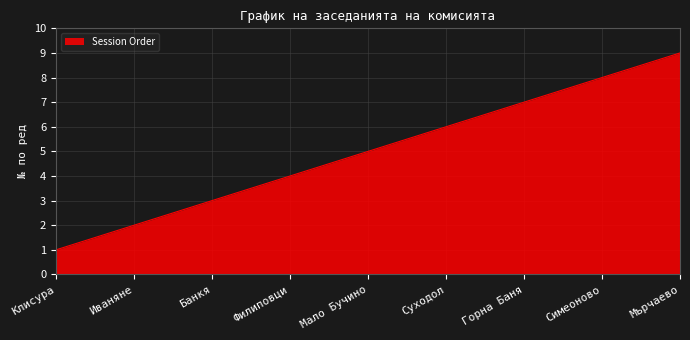

The chart shows a value of 1 at Иваняне. True or false?

False